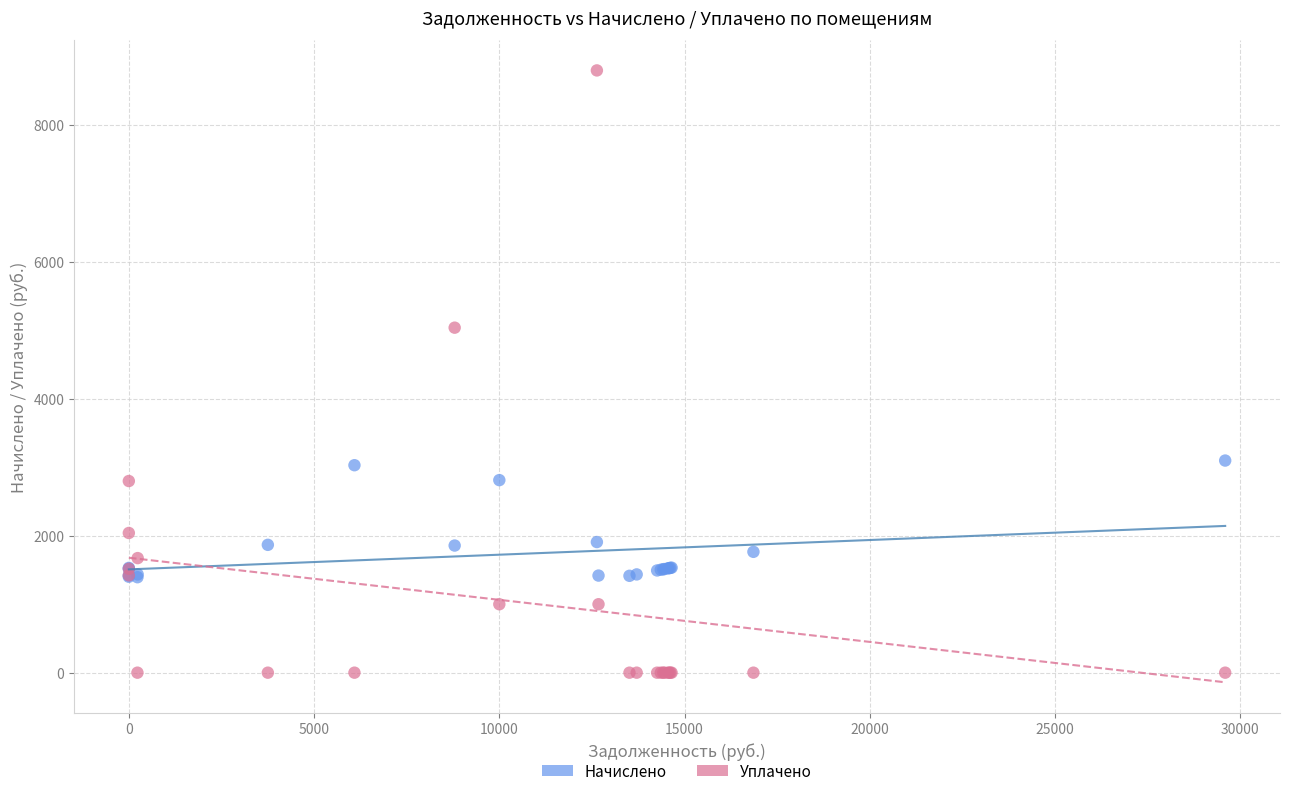

In the Начислено series, what Y value is closest to 2247?

1908.5